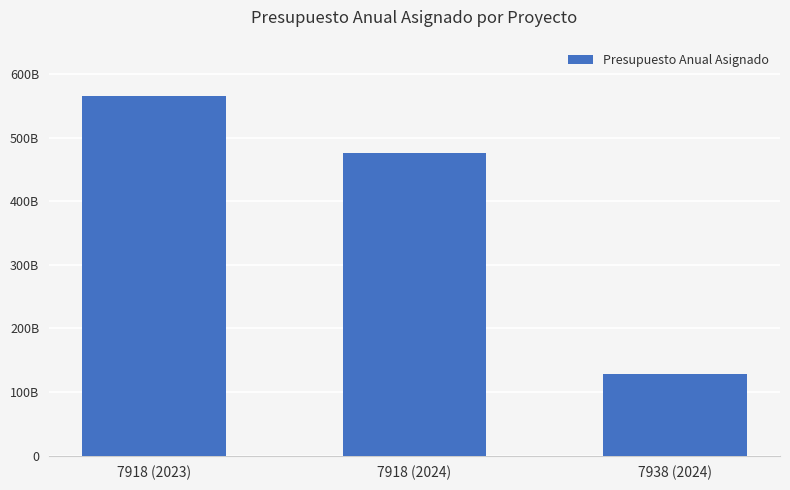

The value at 7918 (2024) is 256031036705. True or false?

False